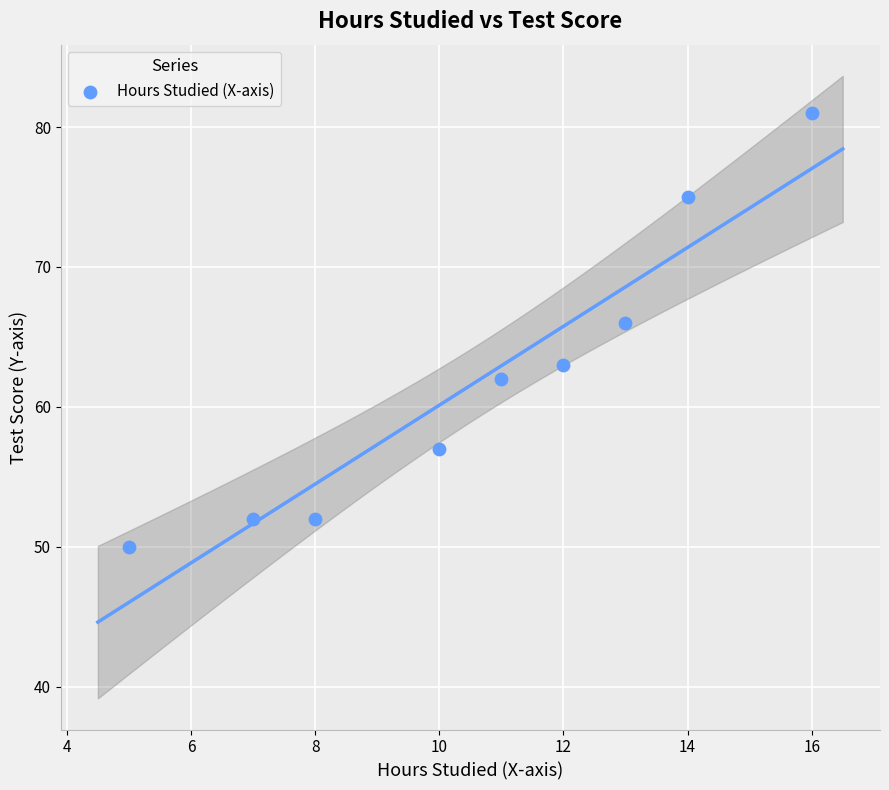

What is the average Y value?

62